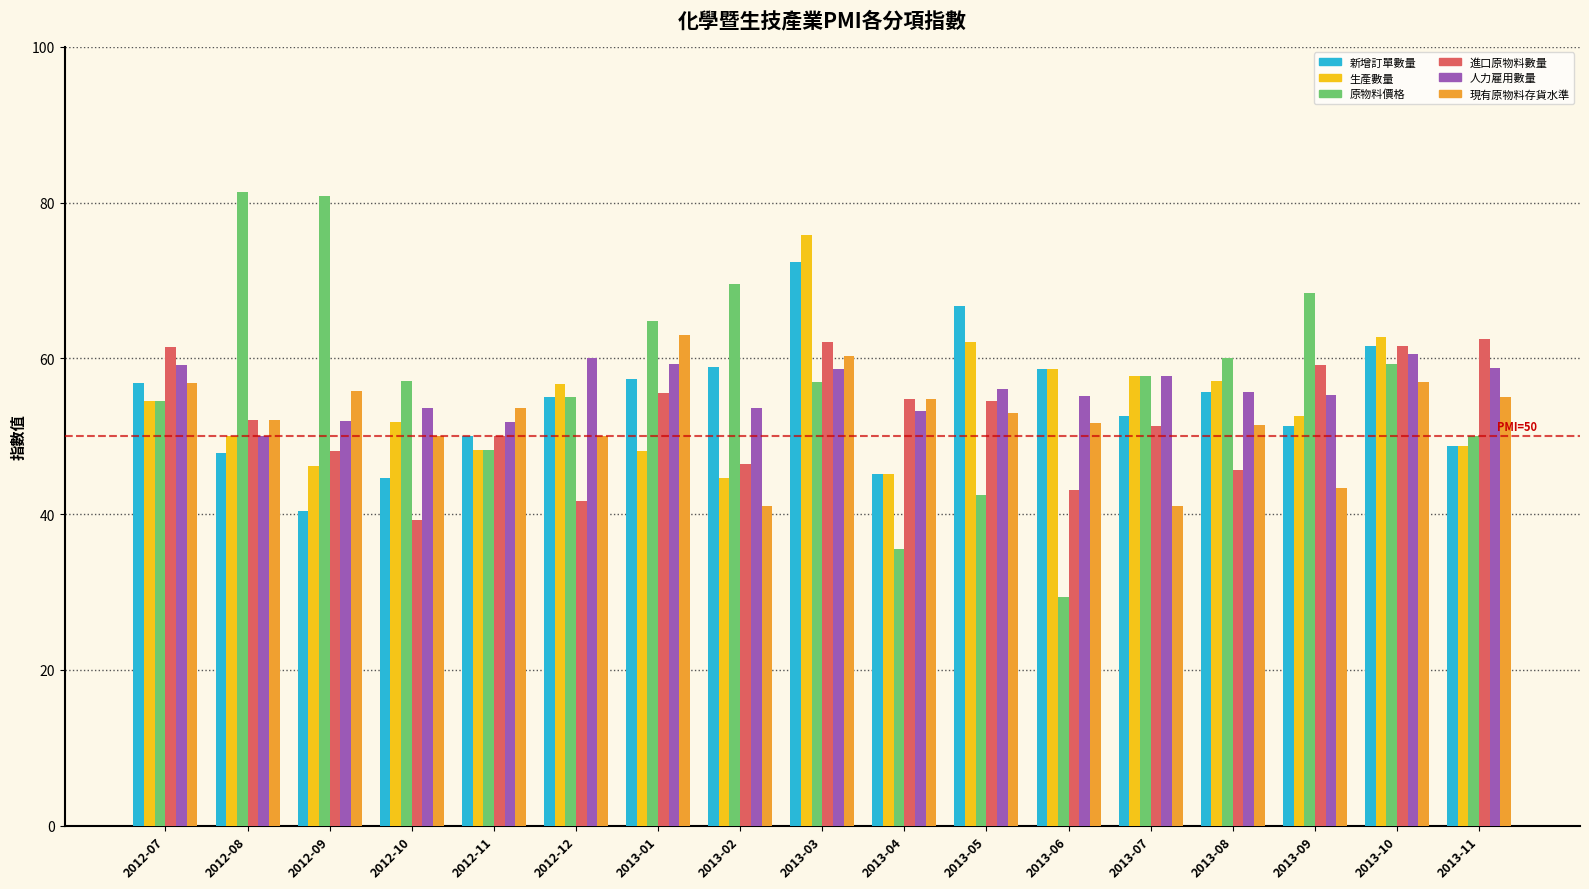

The value of 生產數量 at 2013-02 is 44.6. True or false?

True